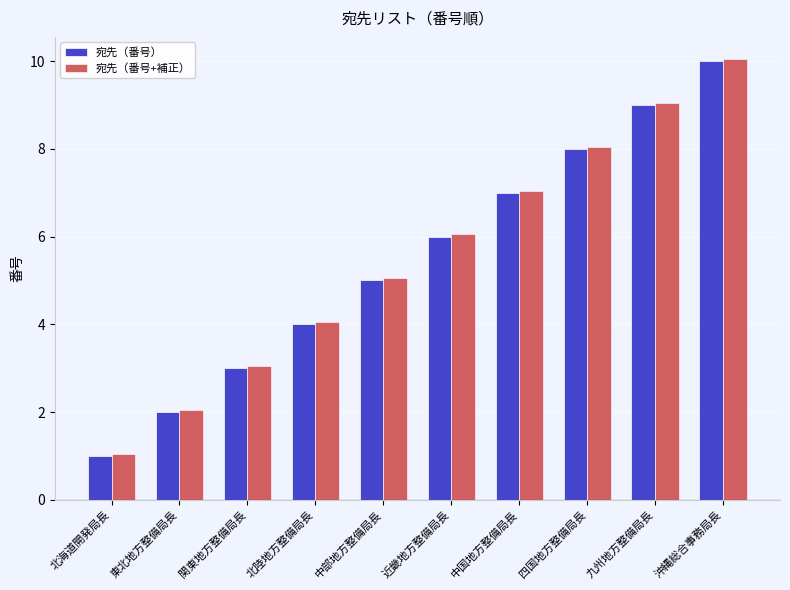

The 宛先（番号+補正） series shows 1.5 at 関東地方整備局長. True or false?

False